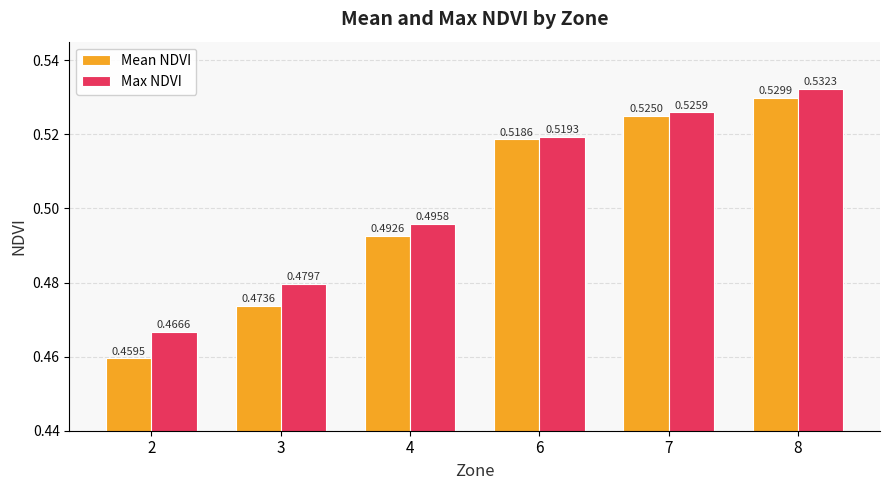

At 7, list the series in order from smallest to largest.

Mean NDVI, Max NDVI